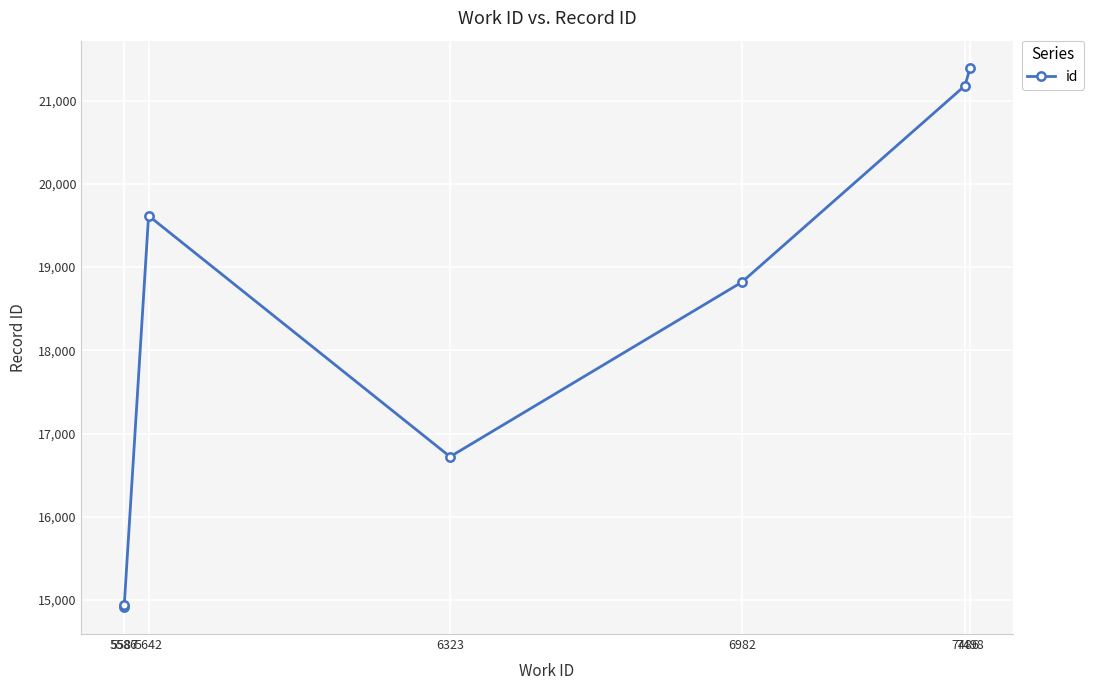

Which has a higher value, 5642 or 6982?

5642